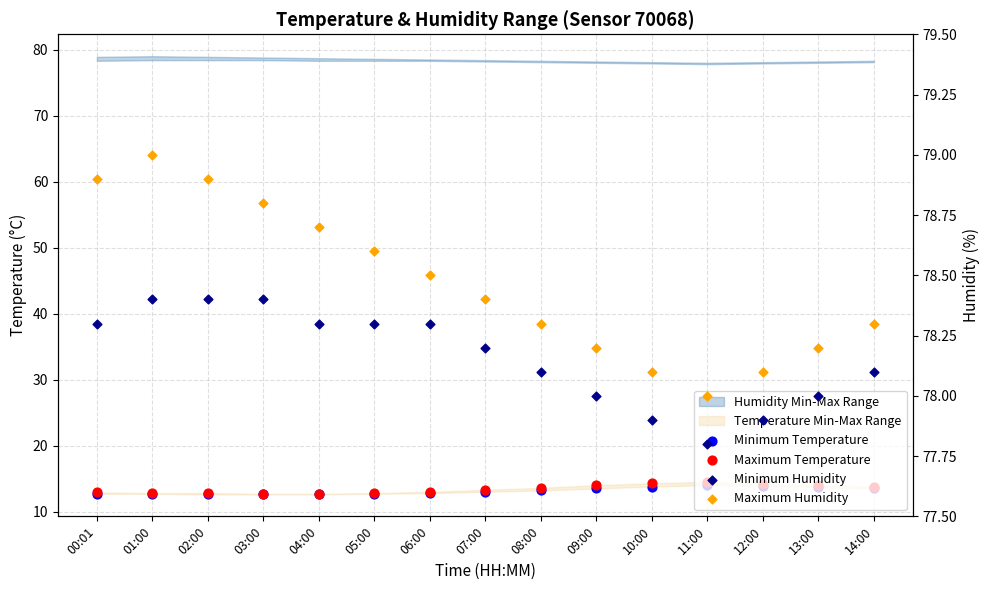

Which series has the largest total across all categories?

Maximum Humidity